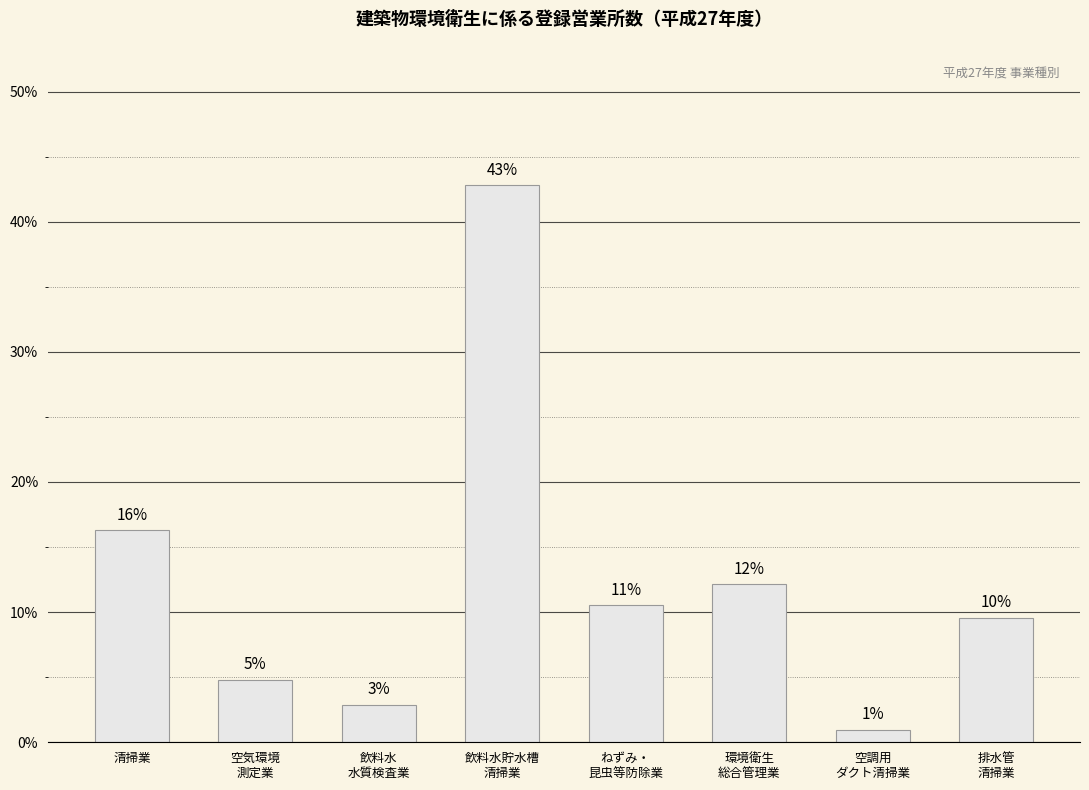

What is the difference between the values at ねずみ・
昆虫等防除業 and 空気環境
測定業?

5.8